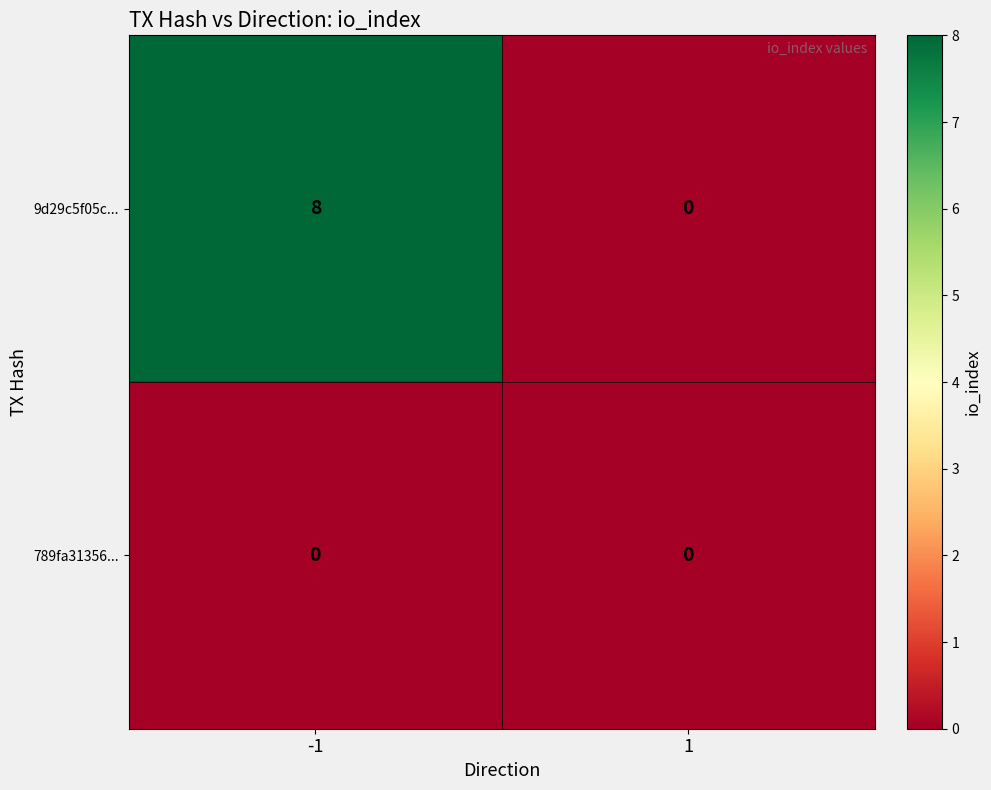

List the labels in order of 9d29c5f05c... value, smallest first.

1, -1